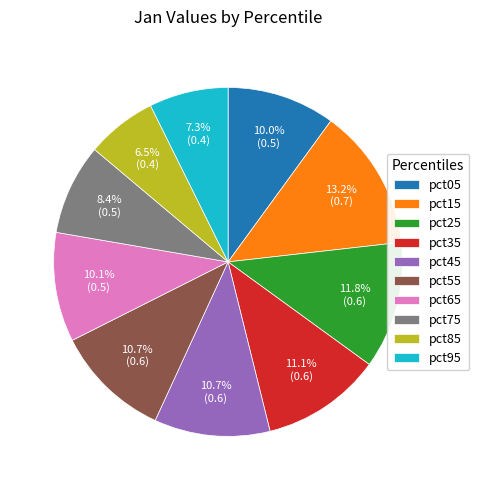

To the nearest percent, what is the difference between the largest and smallest slice percentages?

7%